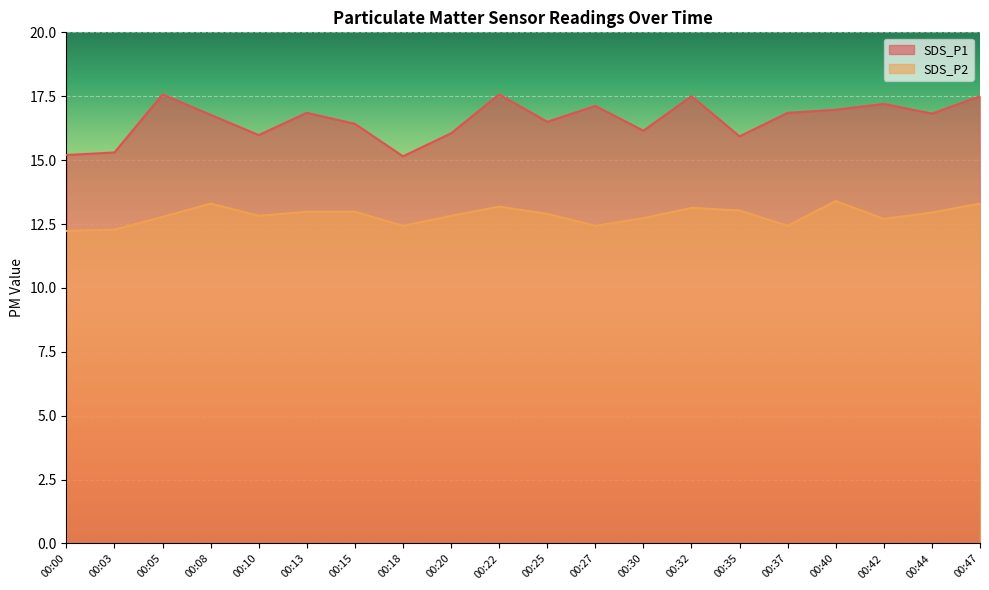

Rank the series by their maximum value, from lowest to highest.

SDS_P2, SDS_P1